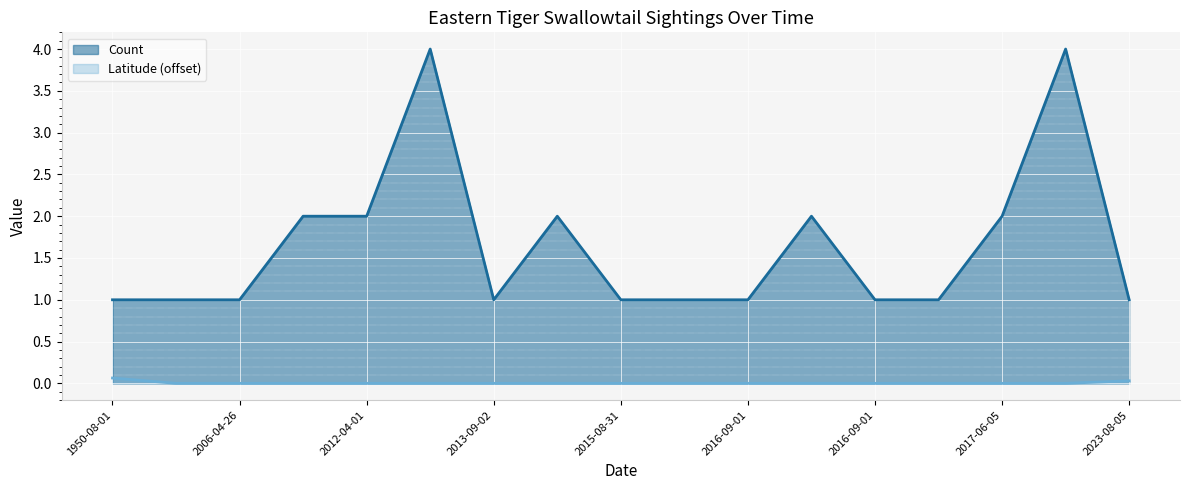

Is the value of Count at 2012-04-01 greater than the value of Latitude at 2012-04-01?

Yes